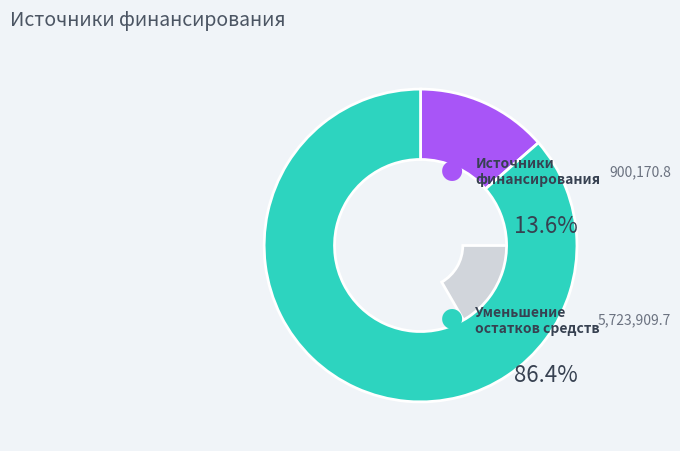

Which slice is the smallest?

Источники финансирования дефицита бюджета (исполнено)